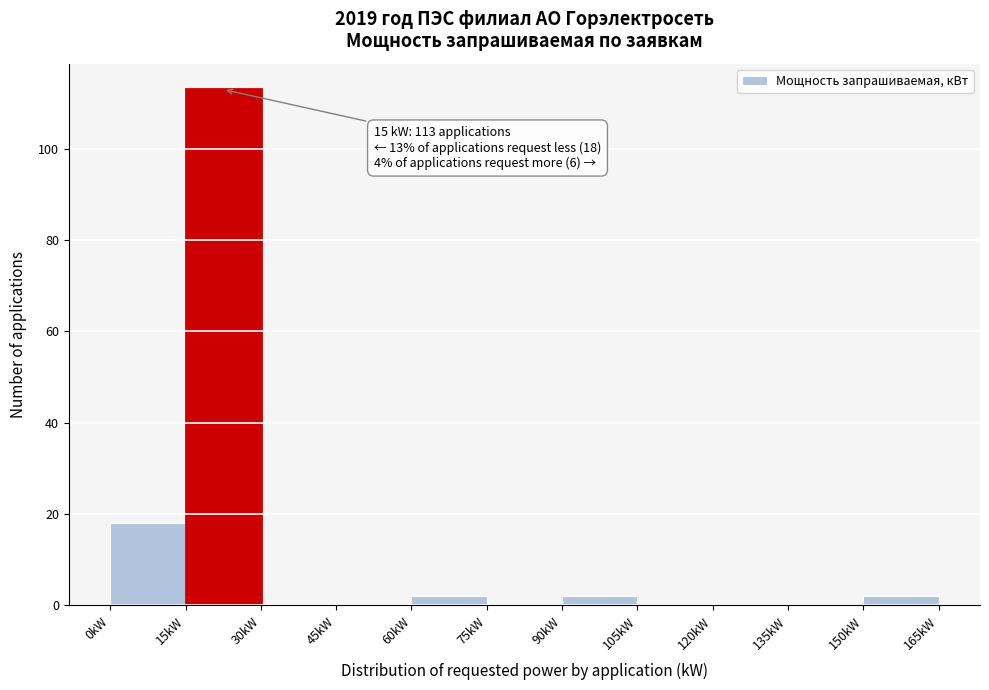

Which range on the x-axis has the tallest bar?

15 to 30